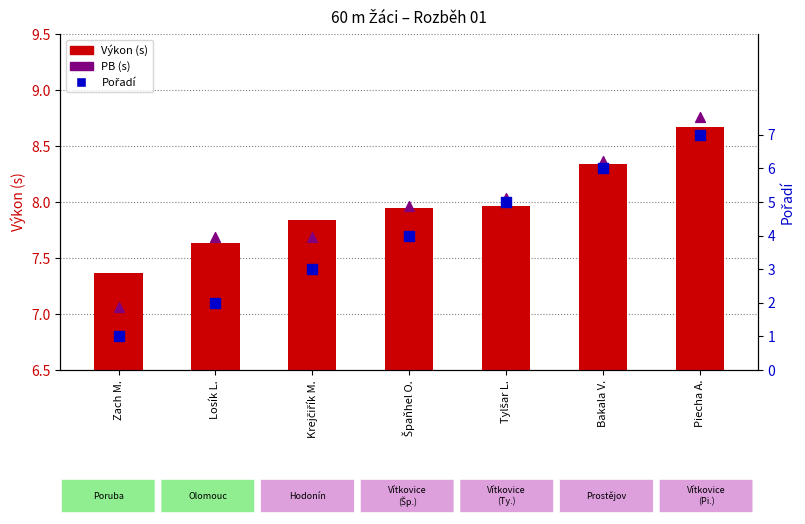

What is the total value across all series at Losík L.?

17.3